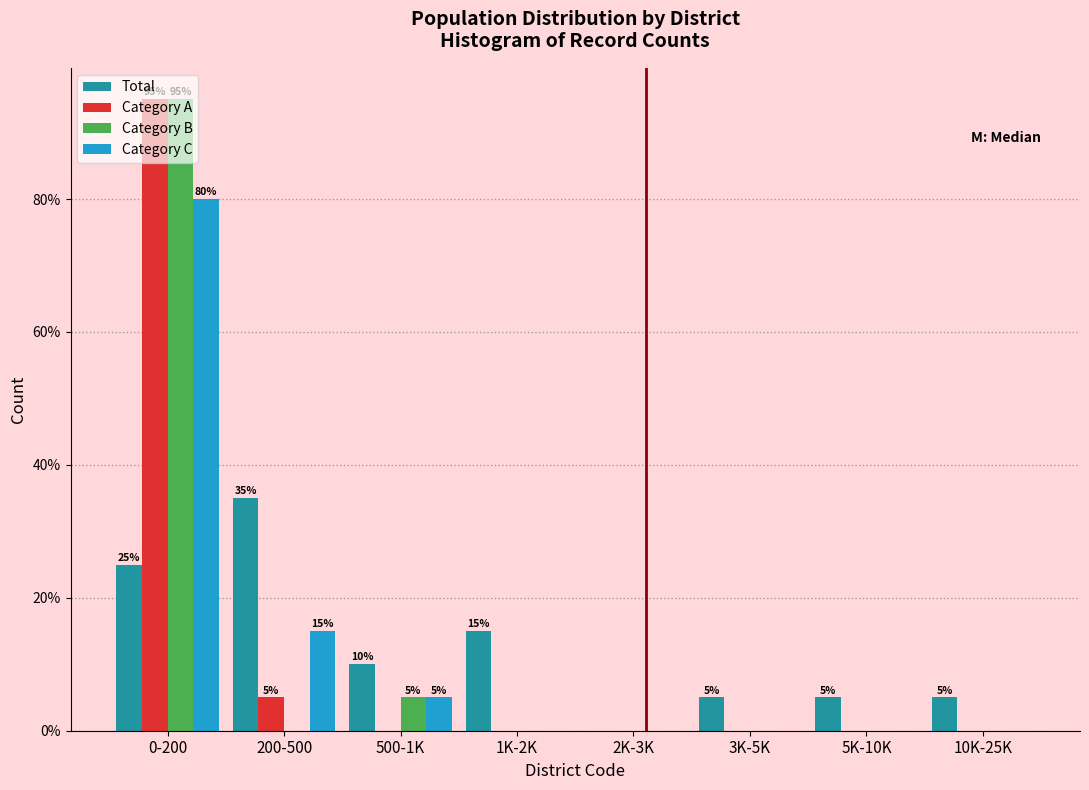

What is the sum of all Total values?

100